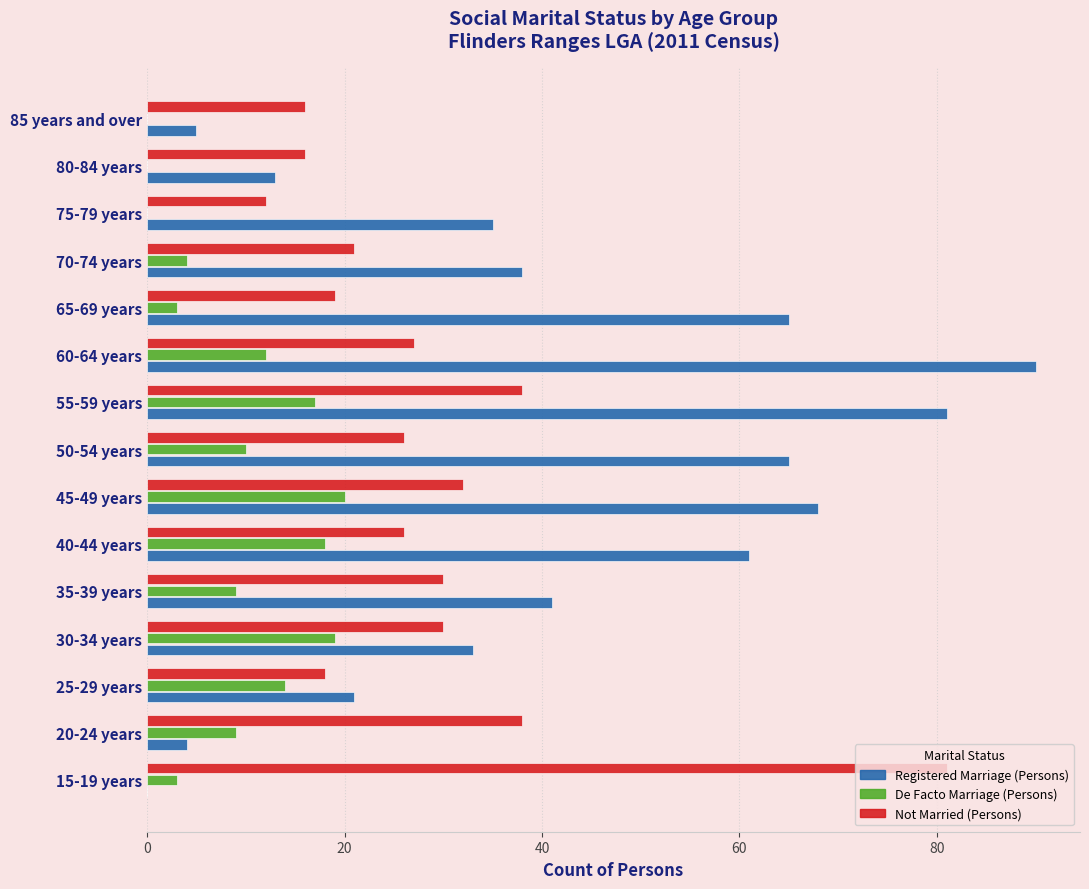

What are all the series names shown in the legend?

Registered Marriage (Persons), De Facto Marriage (Persons), Not Married (Persons)